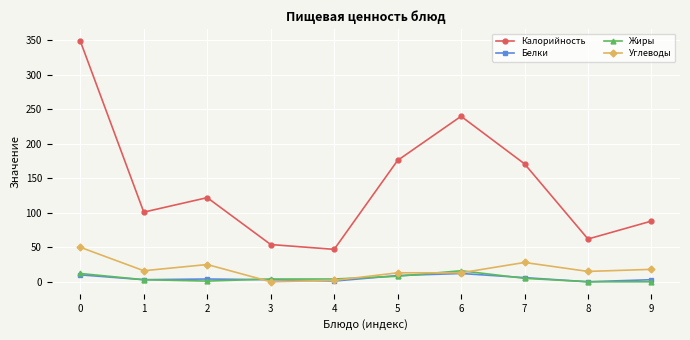

True or false: Калорийность and Белки cross at least once.

False